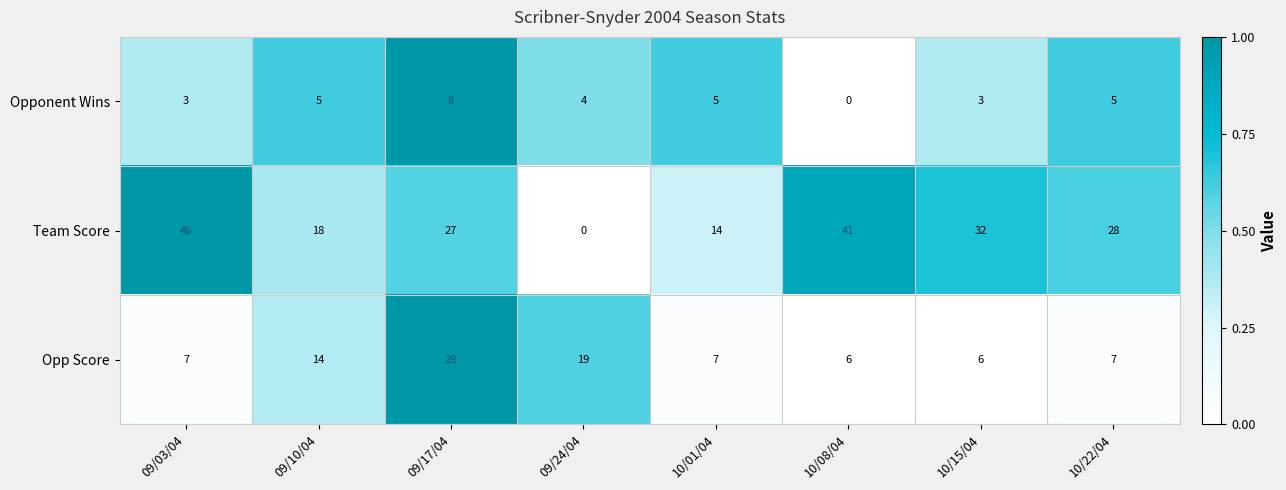

What is the average value of the Team Score series?

26